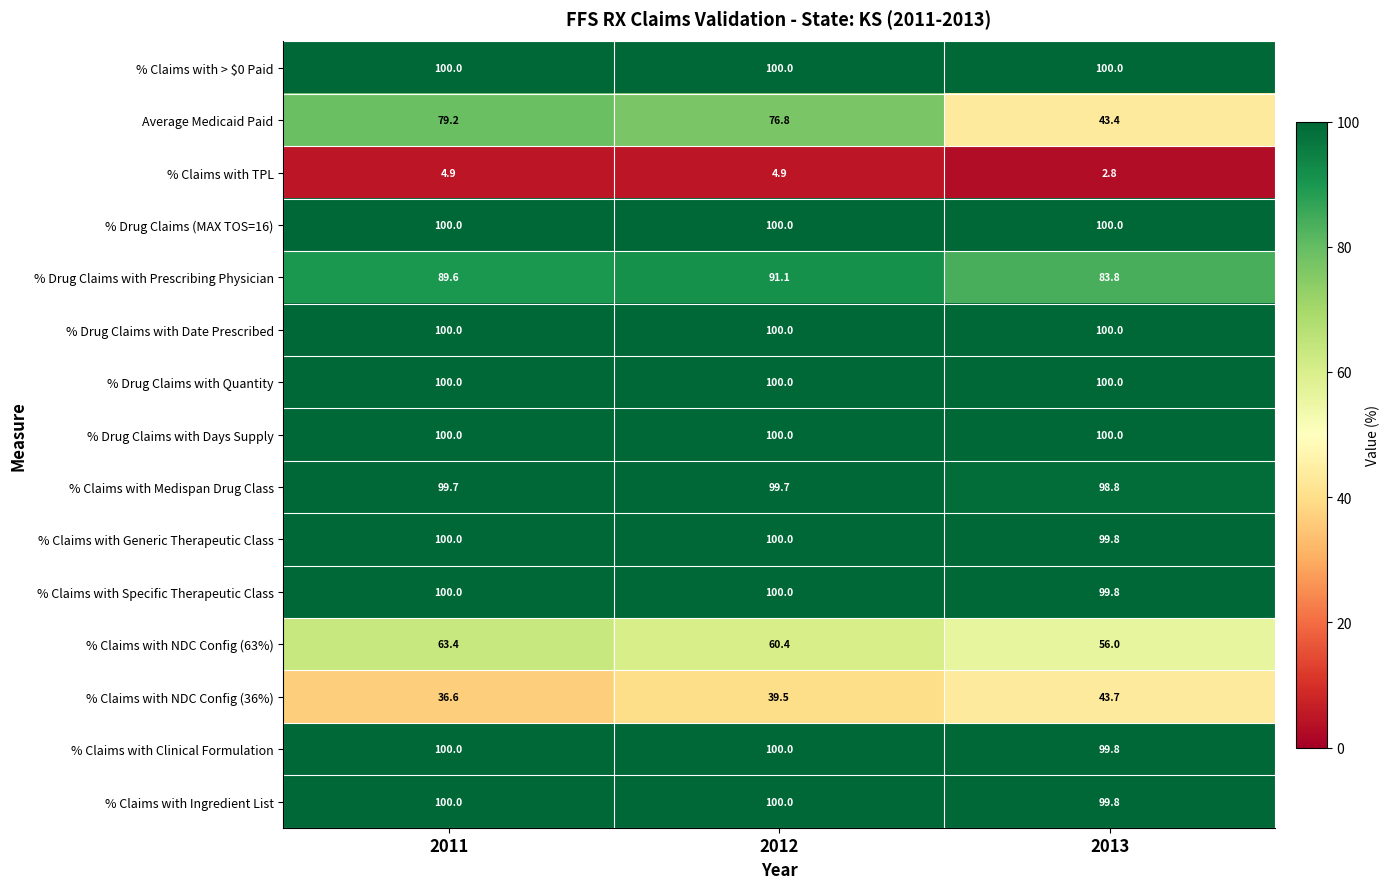

Which series has the largest range (max minus min)?

Average Medicaid Paid